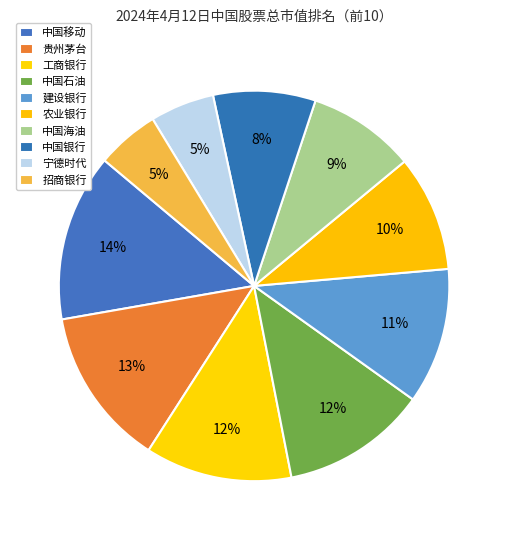

How many slices are in this pie chart?

10